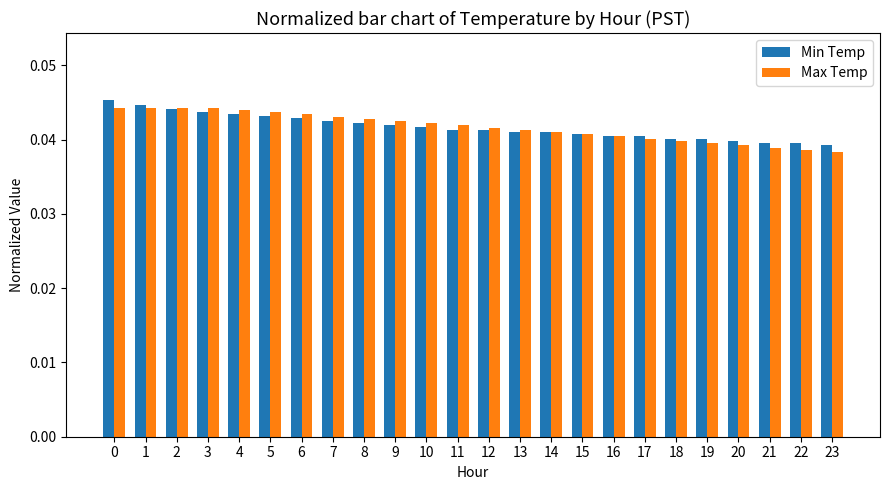

What is the sum of the Min Temp values at 11 and 1?

0.1